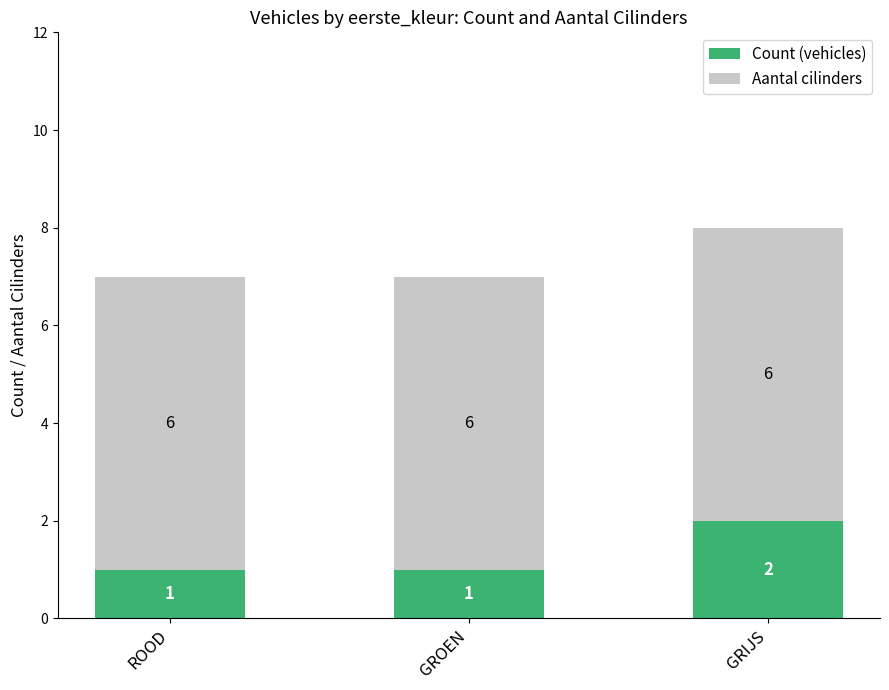

Reading left to right, what are the values for Count (vehicles)?

1	1	2